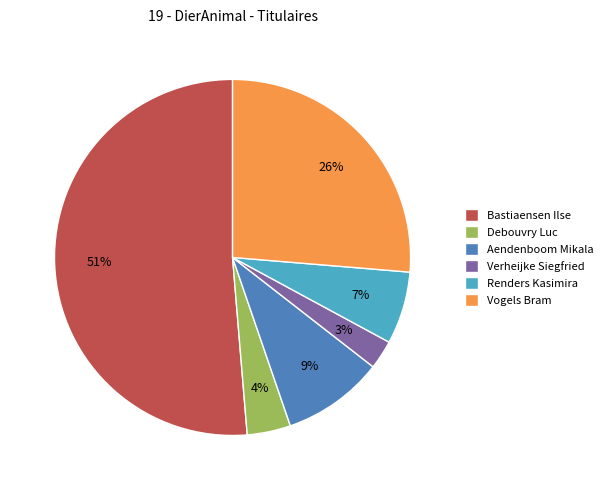

Rank the categories by value from highest to lowest.

Bastiaensen Ilse, Vogels Bram, Aendenboom Mikala, Renders Kasimira, Debouvry Luc, Verheijke Siegfried